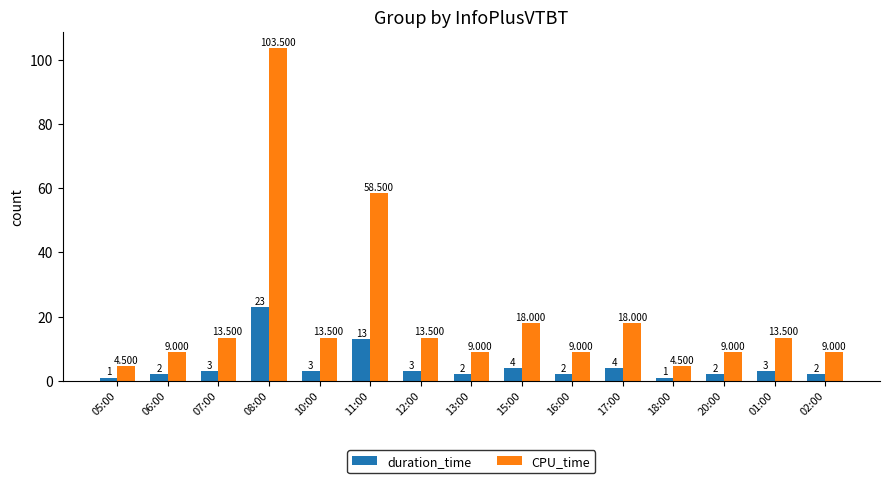

Rank the series by their maximum value, from lowest to highest.

duration_time, CPU_time